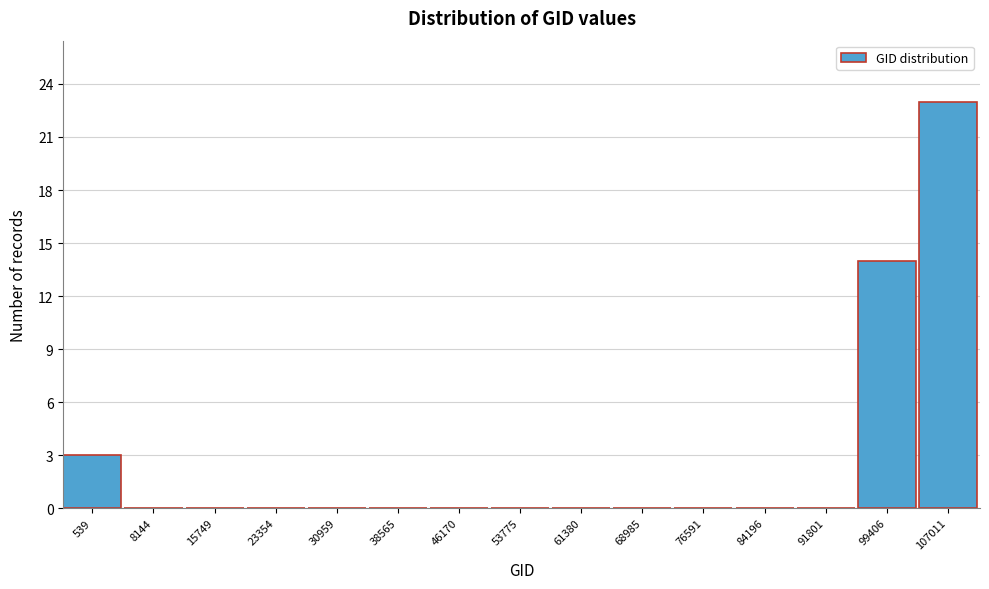

Reading right to left, transcribe all the data shown in this chart.

107011=23	99406=14	91801=0	84196=0	76591=0	68985=0	61380=0	53775=0	46170=0	38565=0	30959=0	23354=0	15749=0	8144=0	539=3